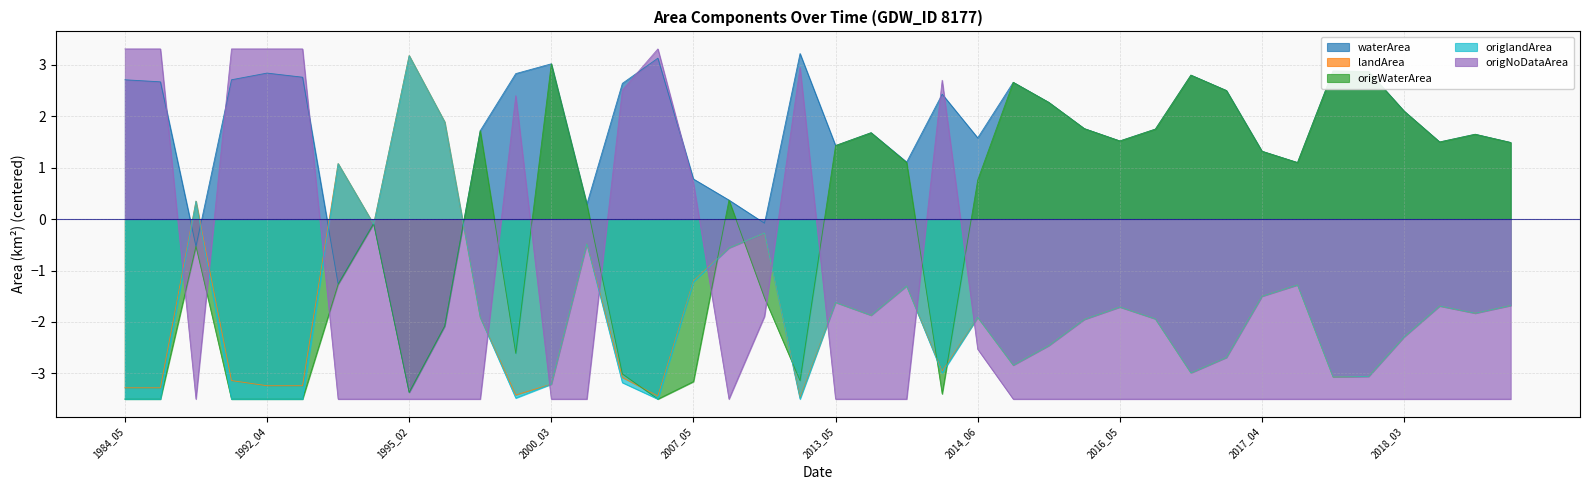

Read the origWaterArea value at 2014_06.

0.8